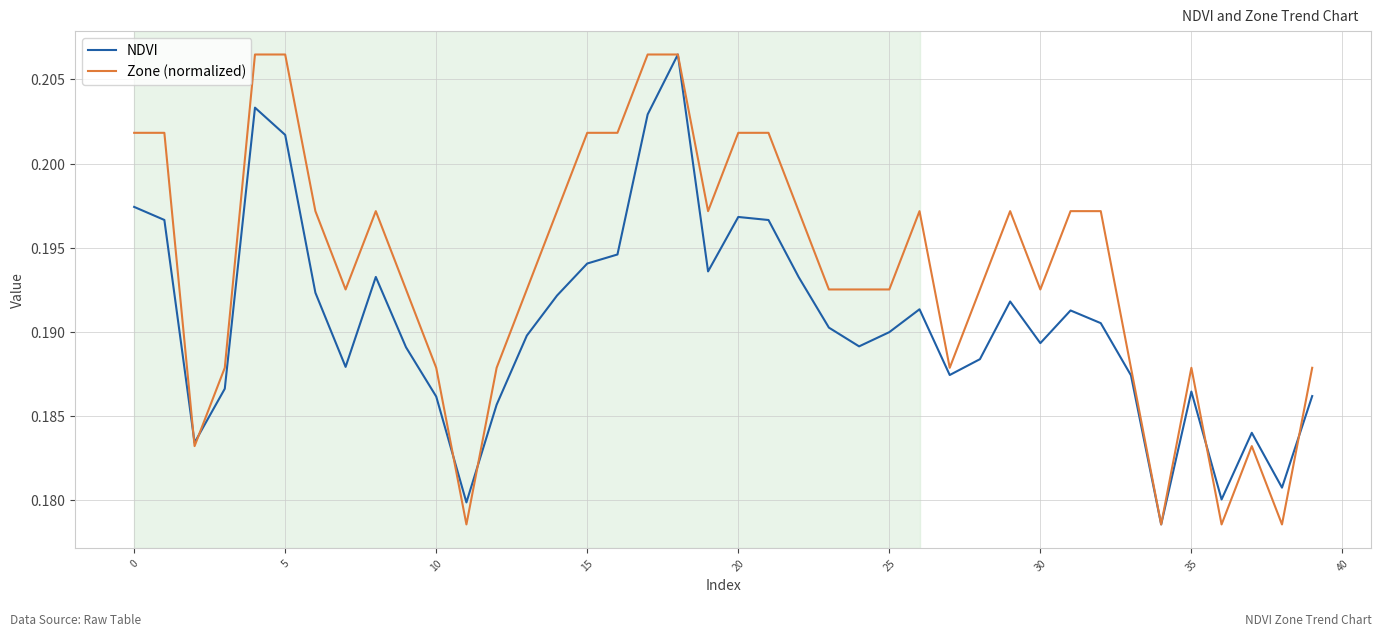

Count the NDVI values in the range 0 to 1.

40